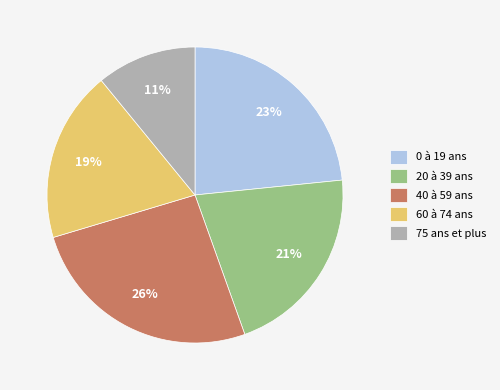

Is the sum of 40 à 59 ans and 60 à 74 ans greater than half?

No